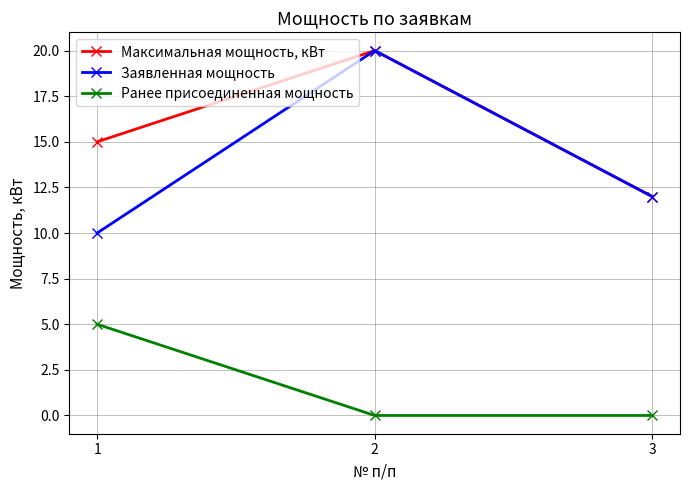

Reading right to left, transcribe all the data shown in this chart.

Максимальная мощность, кВт: 12	20	15
Заявленная мощность: 12	20	10
Ранее присоединенная мощность: 0	0	5